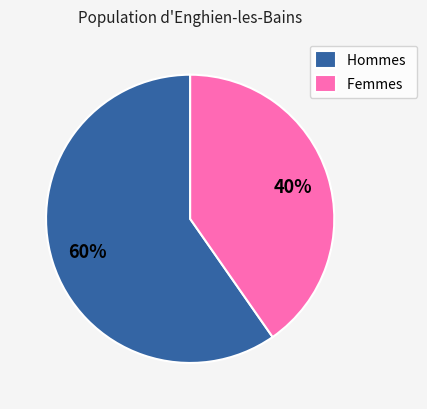

True or false: Hommes accounts for 46% of the total.

False